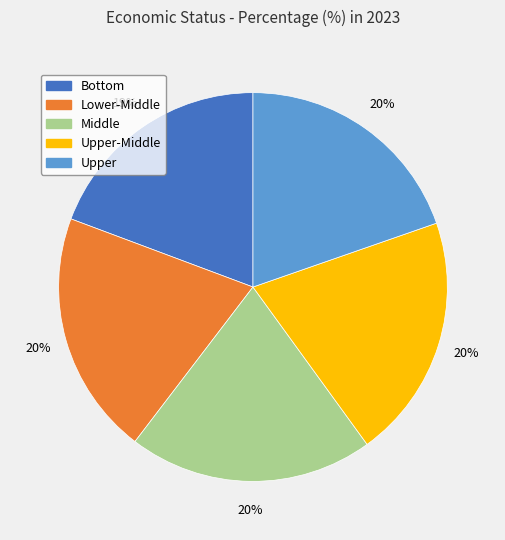

Is there any slice that represents more than half of the pie?

No